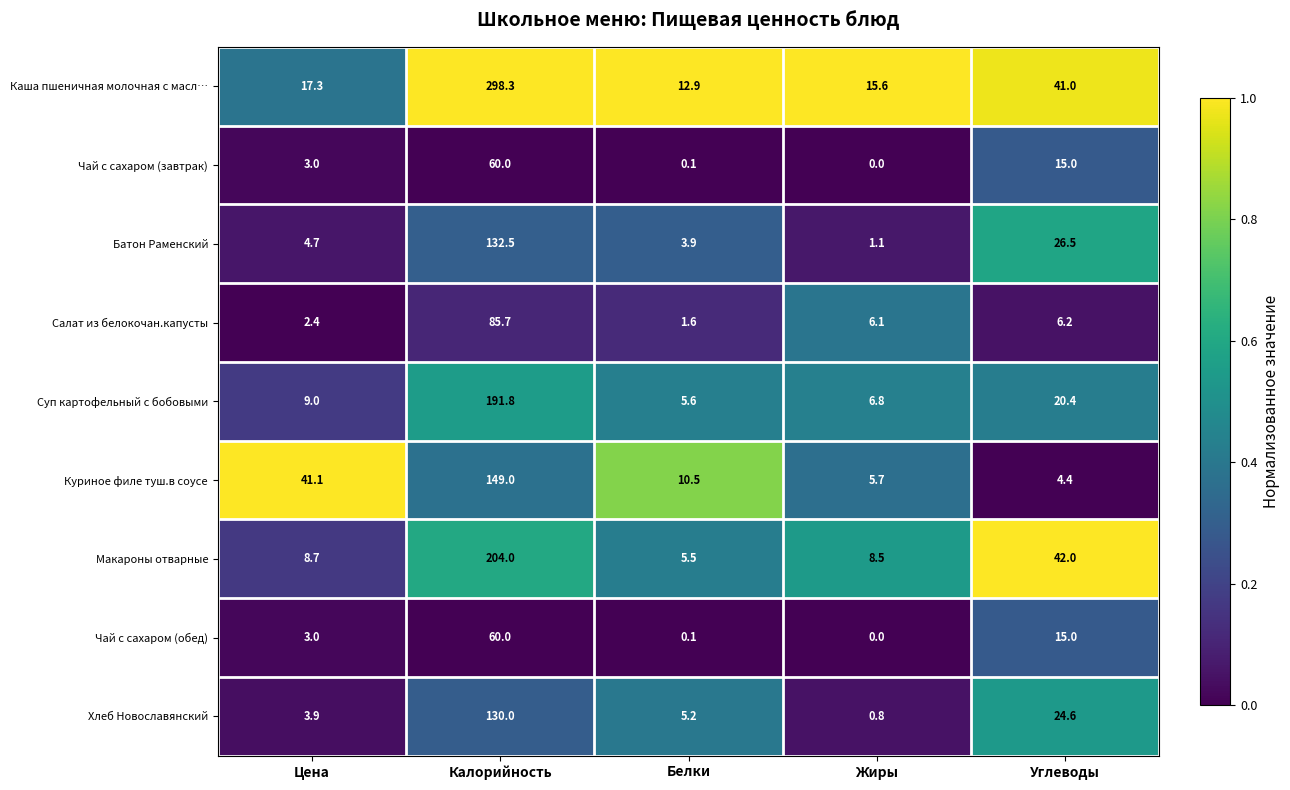

At which category is the sum across all series the highest?

Калорийность